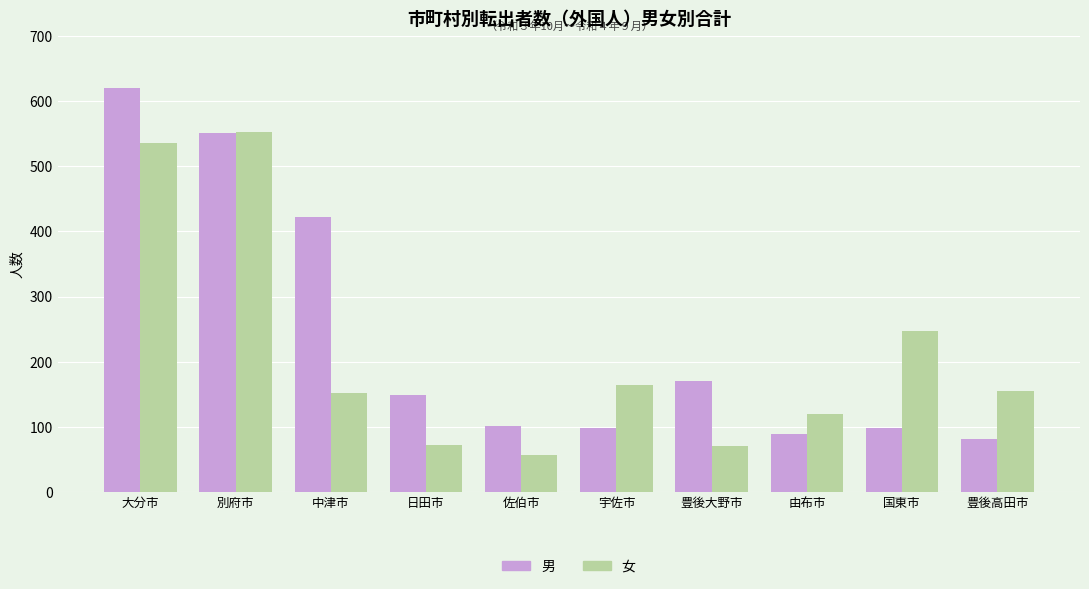

Does the chart contain stacked bars?

No